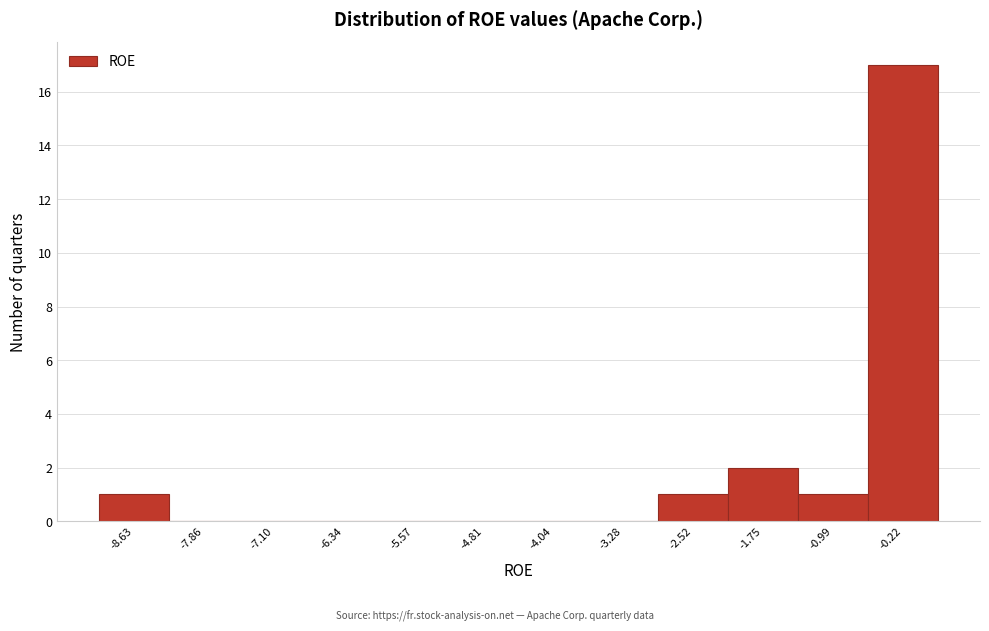

Reading left to right, transcribe this chart: for each bar, give the range it covers on the x-axis and its height. Neither the bar edges nor the heights are printed on the chart, so give them approximately, as read against the axes.

-9.0 to -8.2: 1
-8.2 to -7.5: 0
-7.5 to -6.7: 0
-6.7 to -6.0: 0
-6.0 to -5.2: 0
-5.2 to -4.4: 0
-4.4 to -3.7: 0
-3.7 to -2.9: 0
-2.9 to -2.1: 1
-2.1 to -1.4: 2
-1.4 to -0.6: 1
-0.6 to 0.2: 17